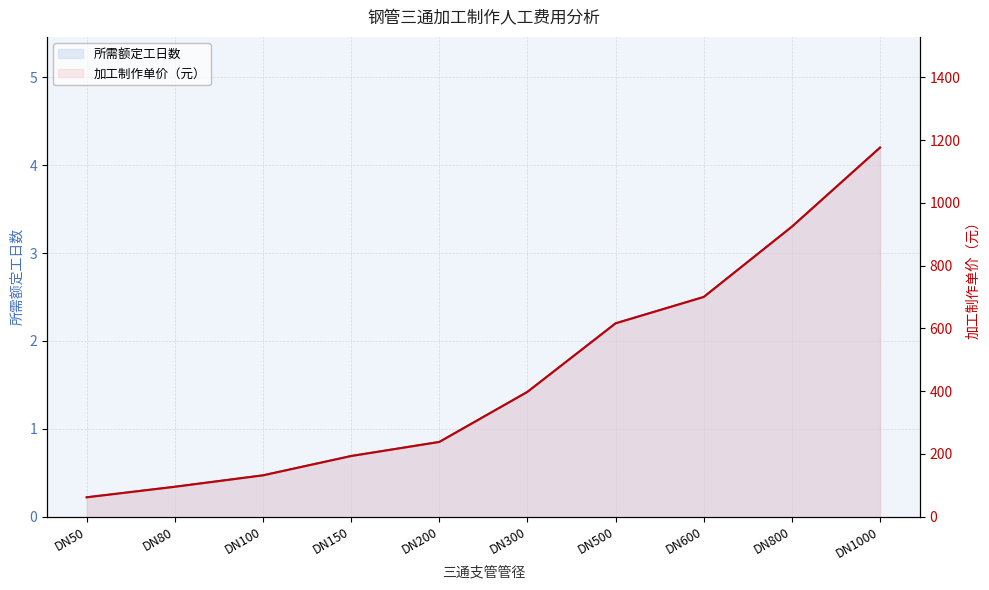

The 所需额定工日数 series shows 6.2 at DN1000. True or false?

False